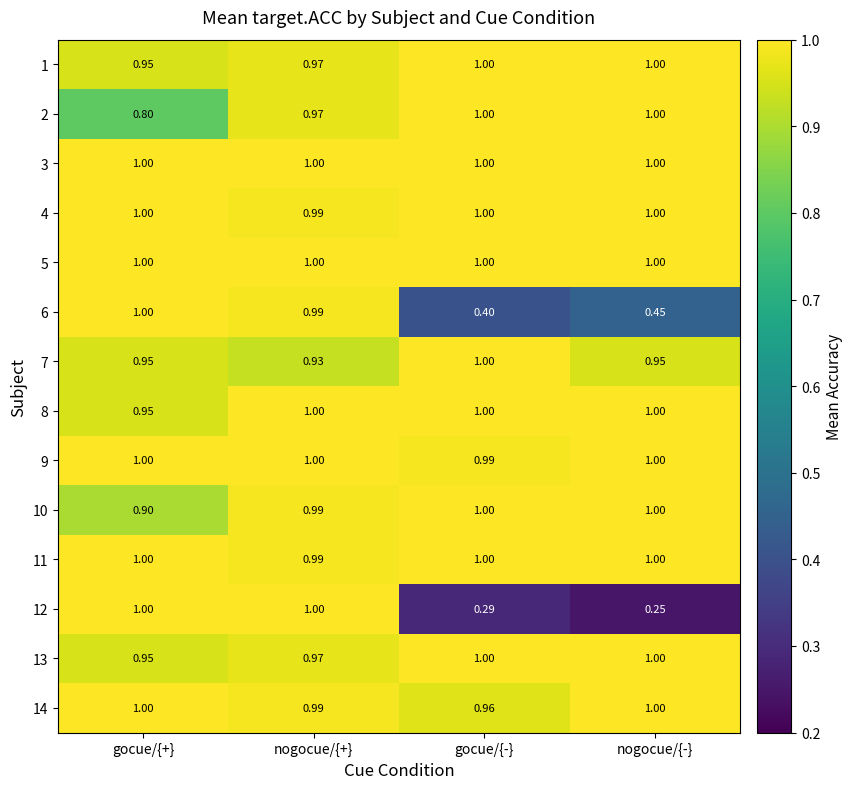

Is the value of 12 at nogocue/{+} greater than the value of 13 at nogocue/{+}?

Yes